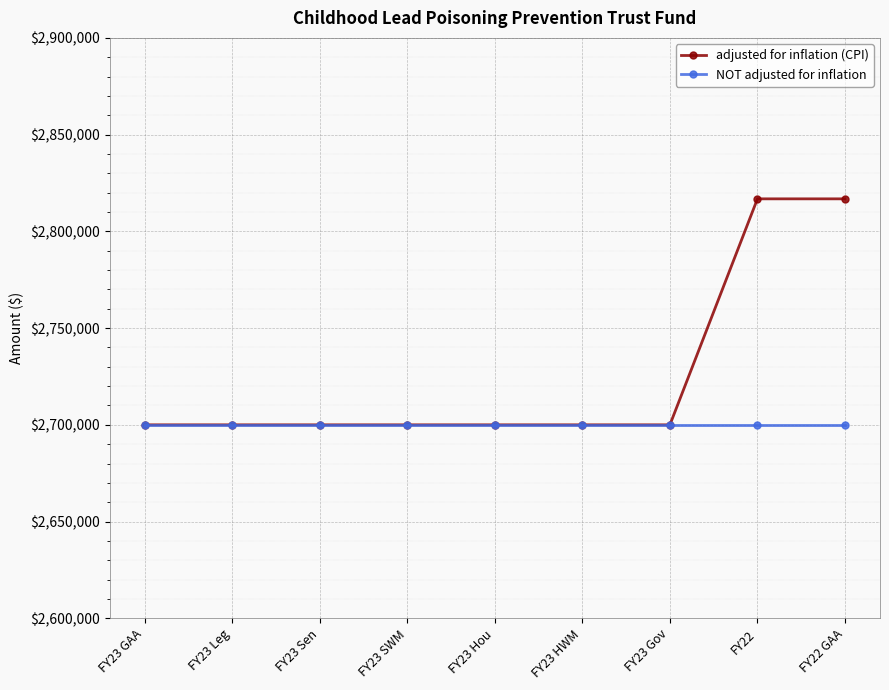

Is it true that NOT adjusted for inflation equals 1498635 at FY22?

False